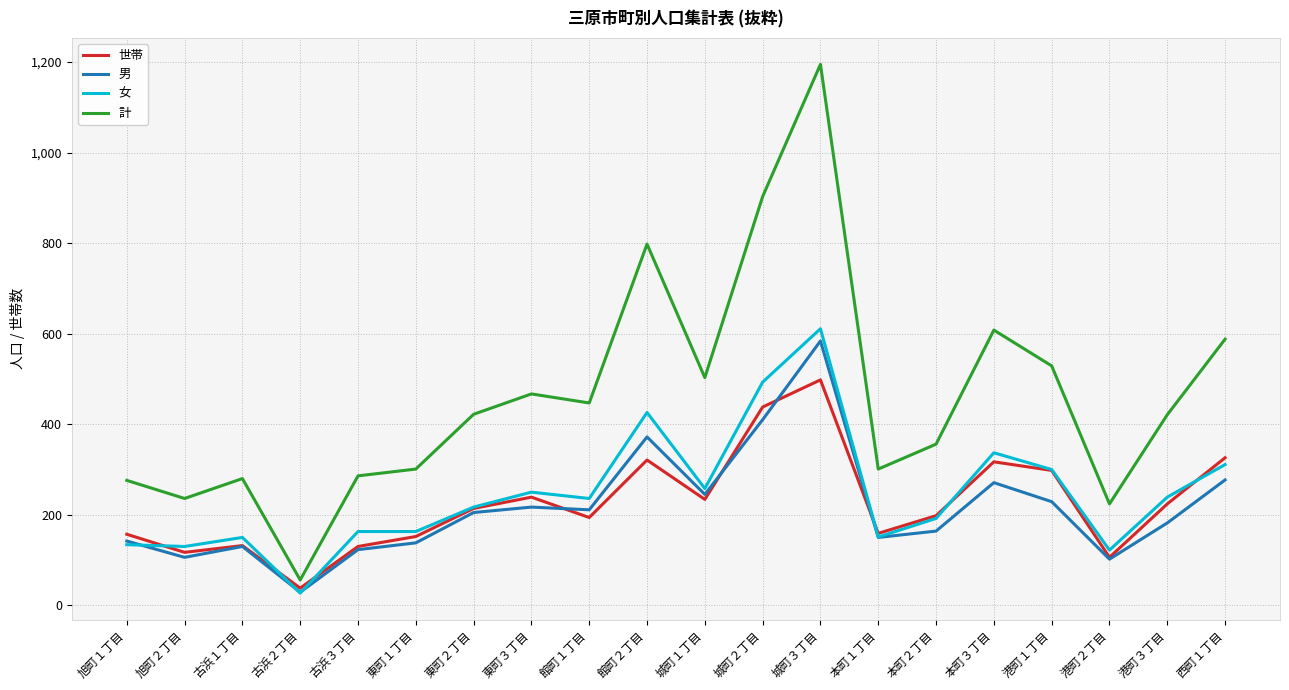

True or false: 計 has a value of 468 at 古浜３丁目.

False